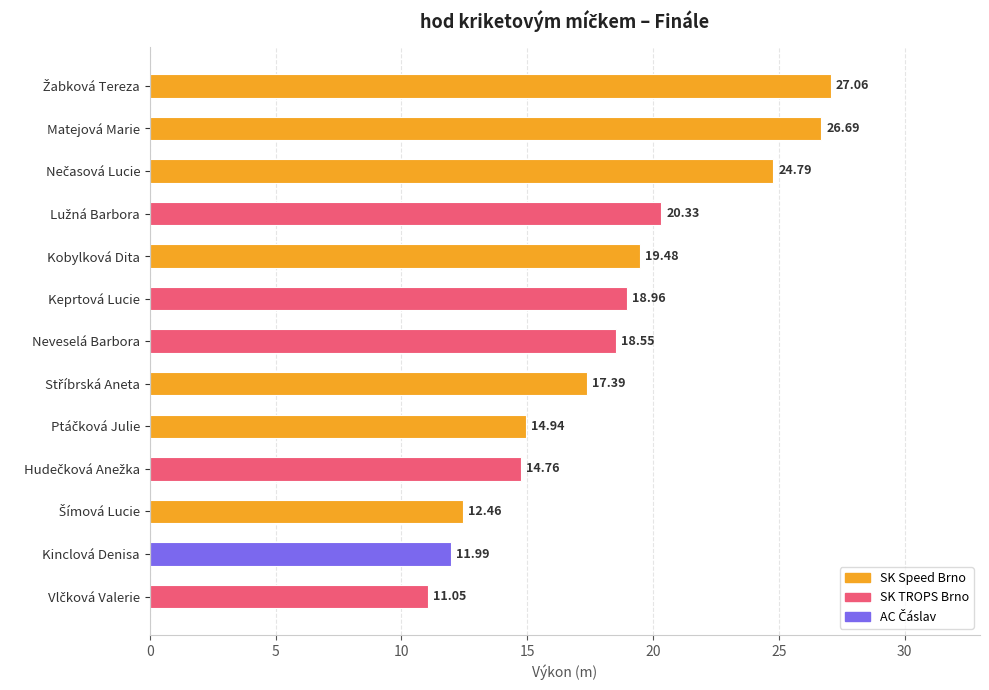

Does the chart contain any negative values?

No